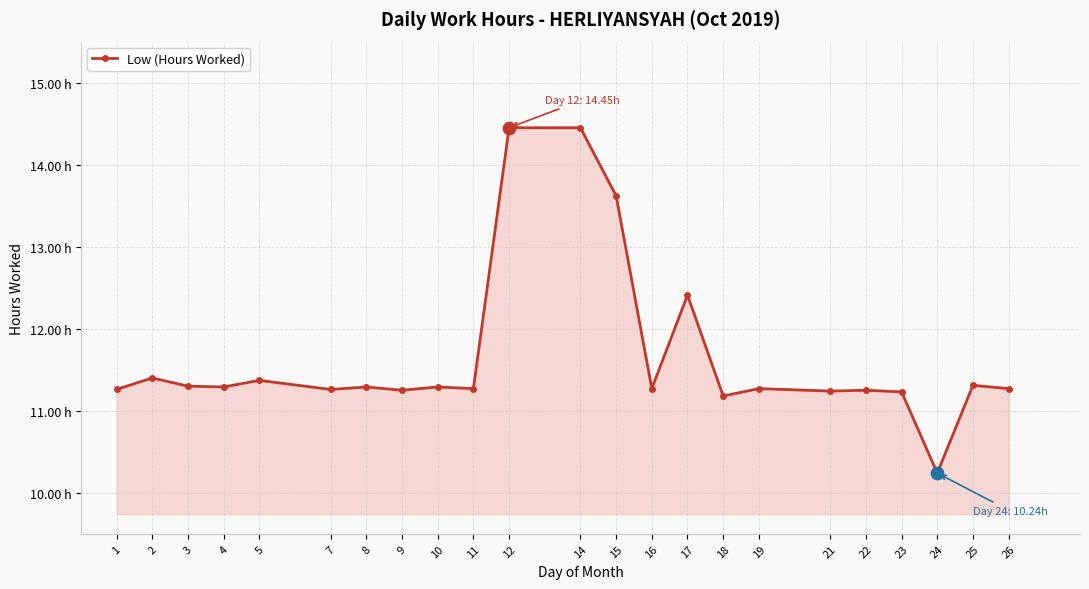

What is the change in value from 2 to 18?

-0.2